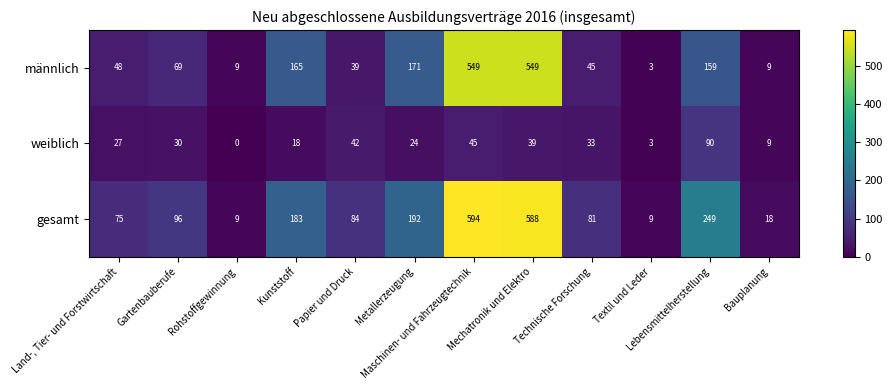

What is the spread (max minus min) of values at Papier und Druck?

45